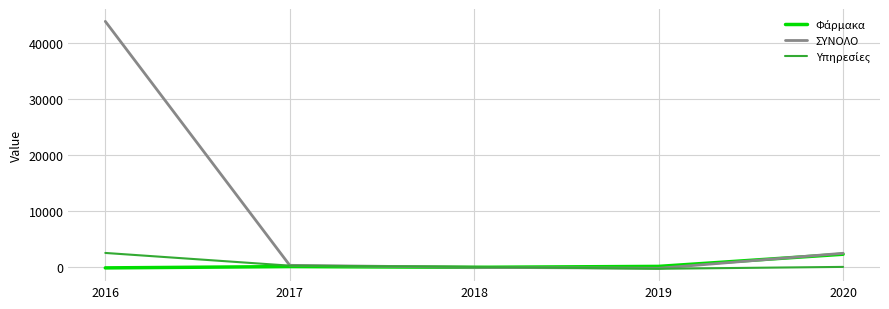

What is the difference between the maximum and second lowest values in the ΣΥΝΟΛΟ series?

44002.7